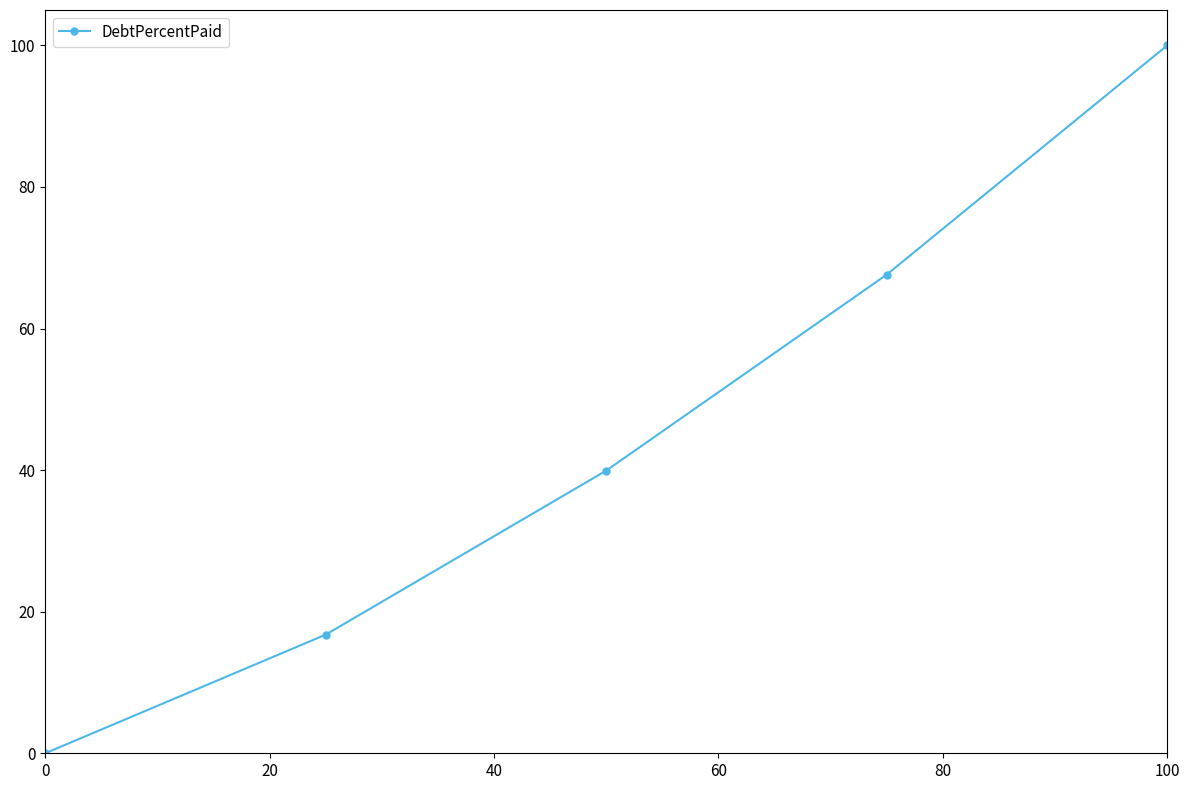

What is the greatest value displayed?

100.0